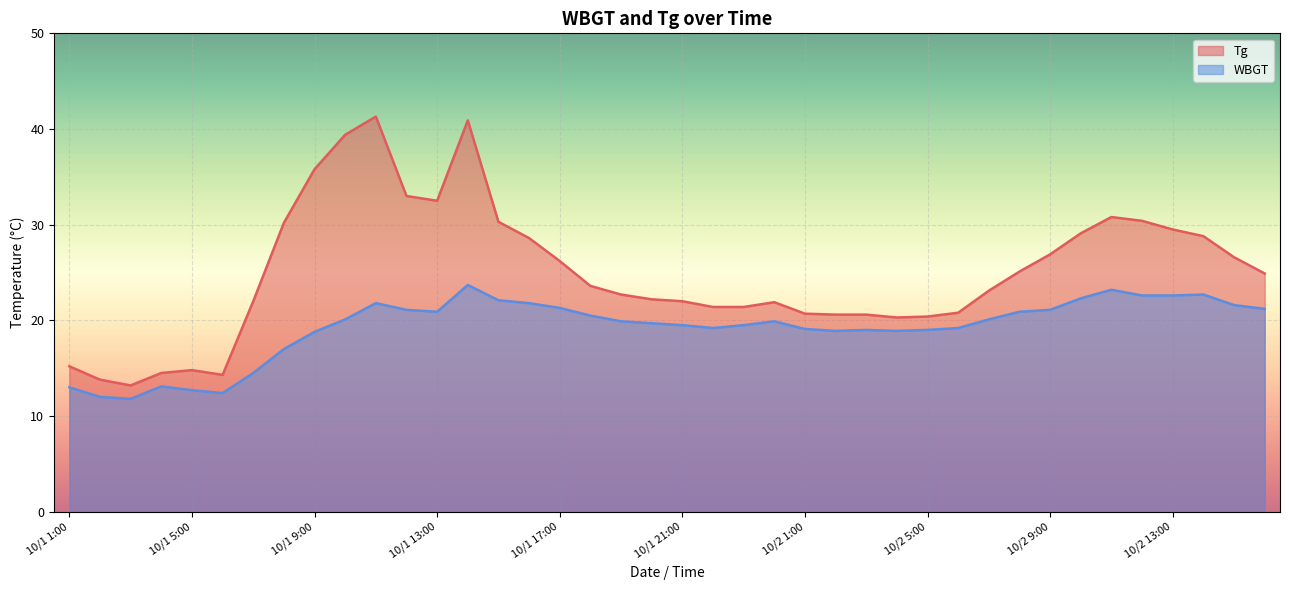

At how many categories does at least one series exceed 38?

3